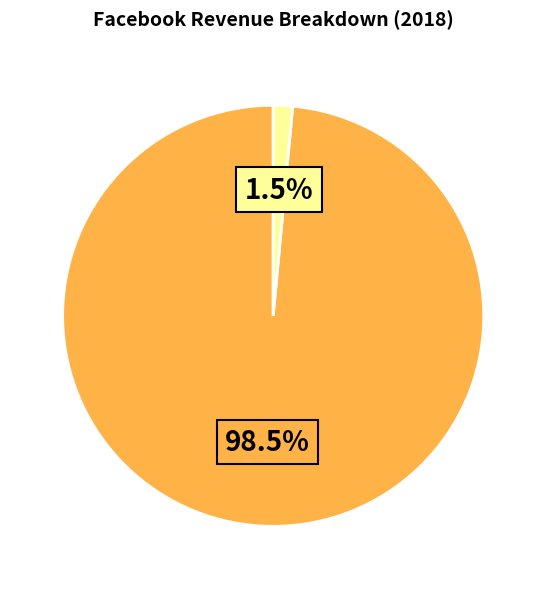

Is there any slice that represents more than half of the pie?

Yes